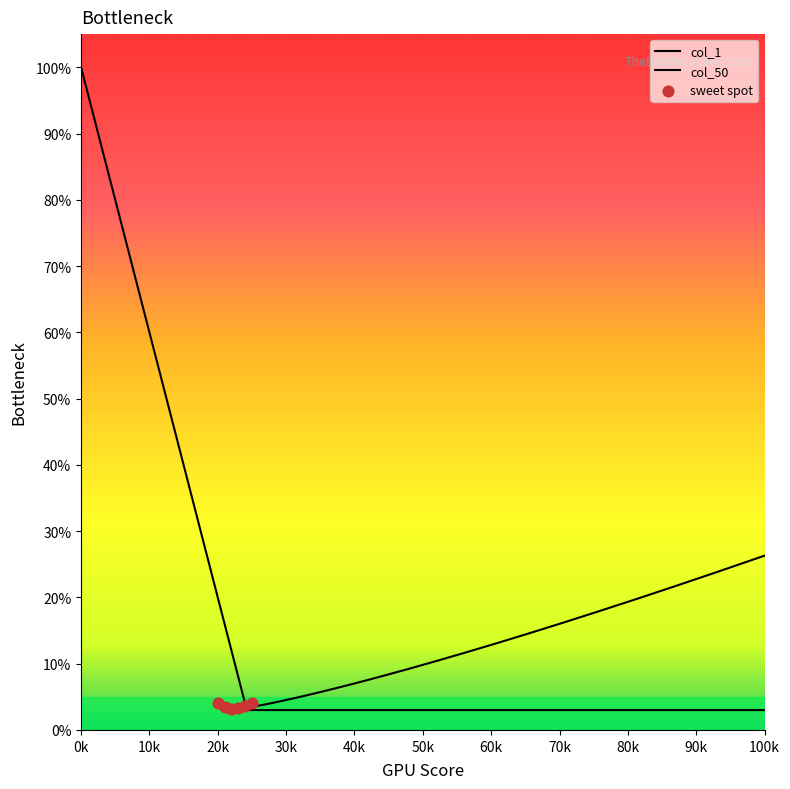

Which series has the widest spread of Y values?

col_1